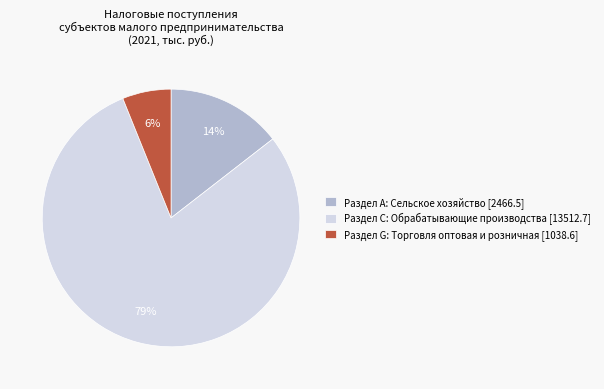

How many segments does this pie chart have?

3